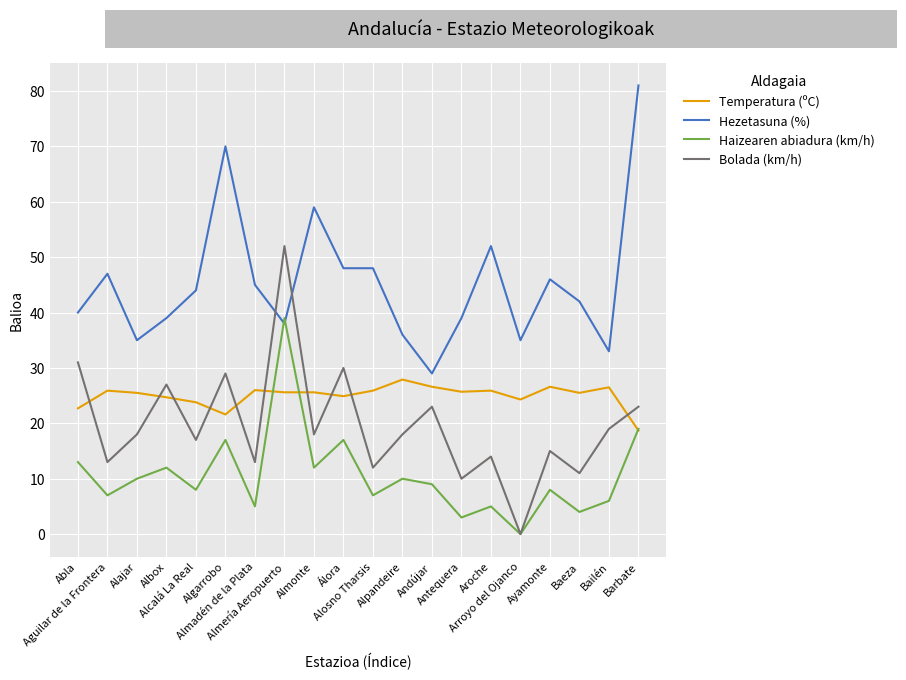

How many series are shown in this chart?

4